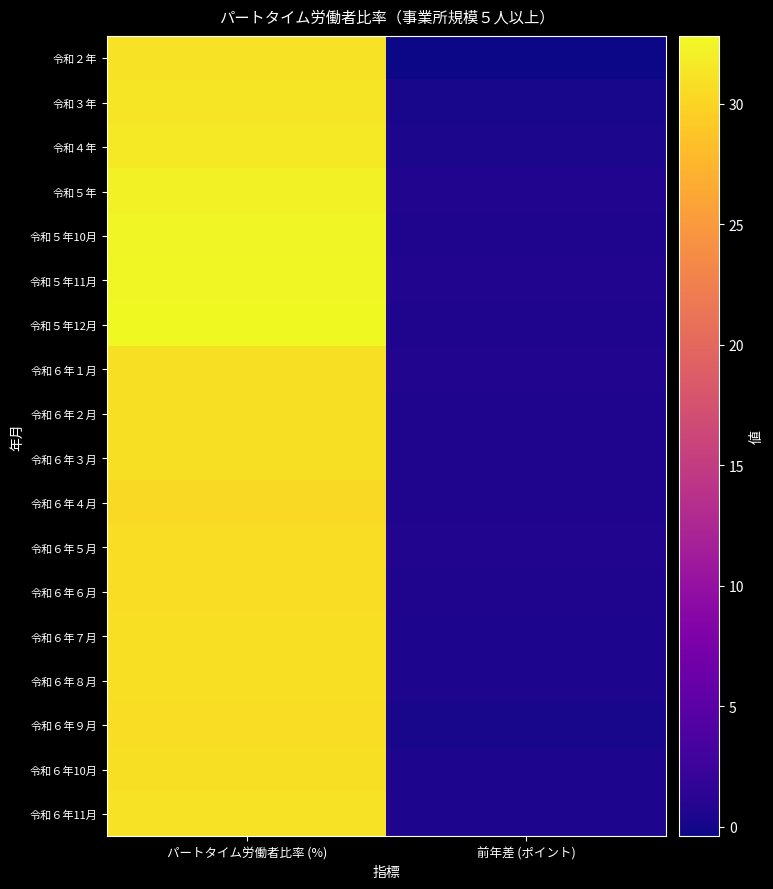

What is the spread (max minus min) of values at 前年差 (ポイント)?

1.1